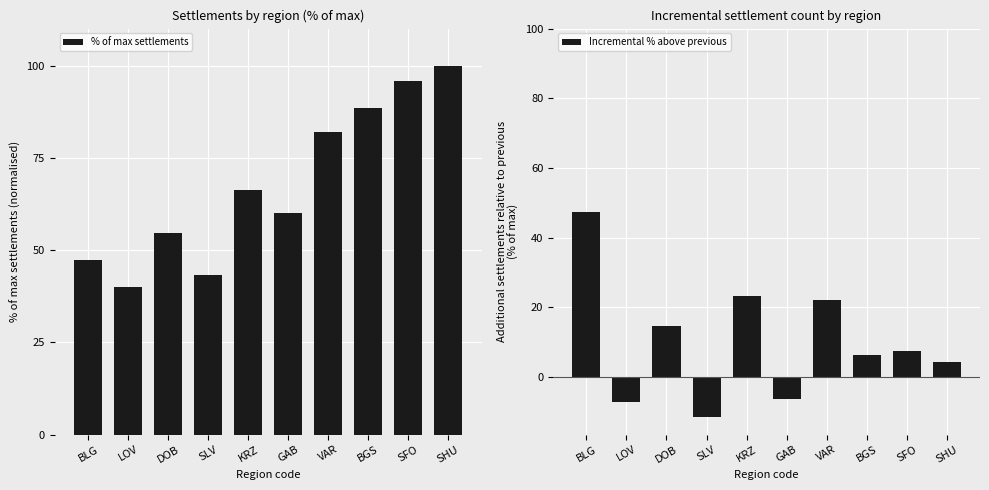

What is the spread (max minus min) of values at SFO?

88.4